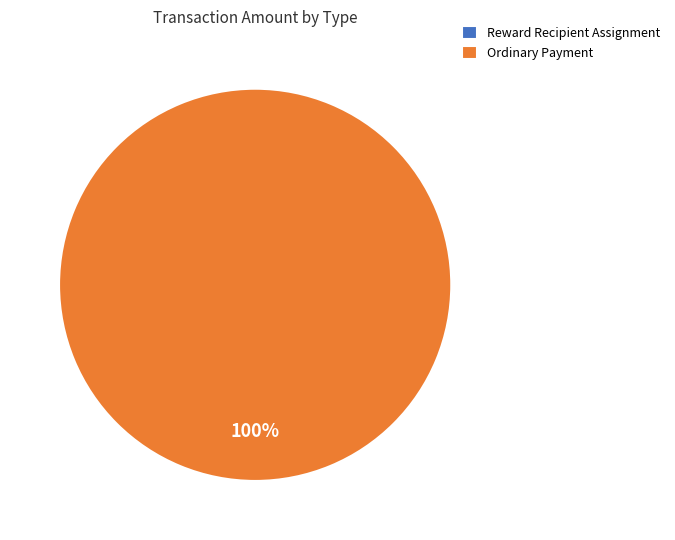

How many slices are in this pie chart?

2